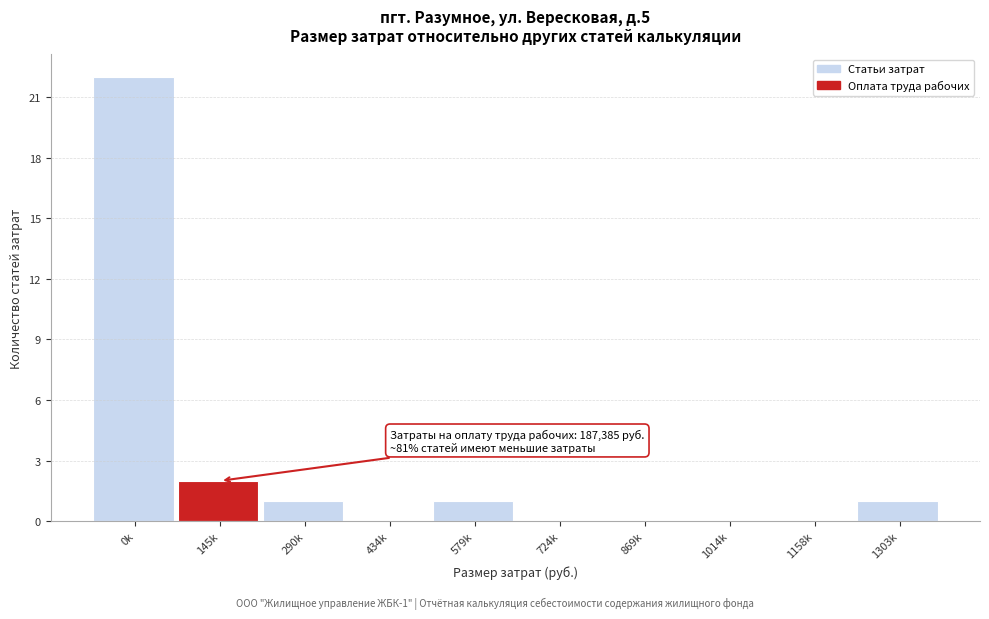

Reading left to right, what are all the values shown in this chart?

0k=22	145k=2	290k=1	434k=0	579k=1	724k=0	869k=0	1014k=0	1158k=0	1303k=1